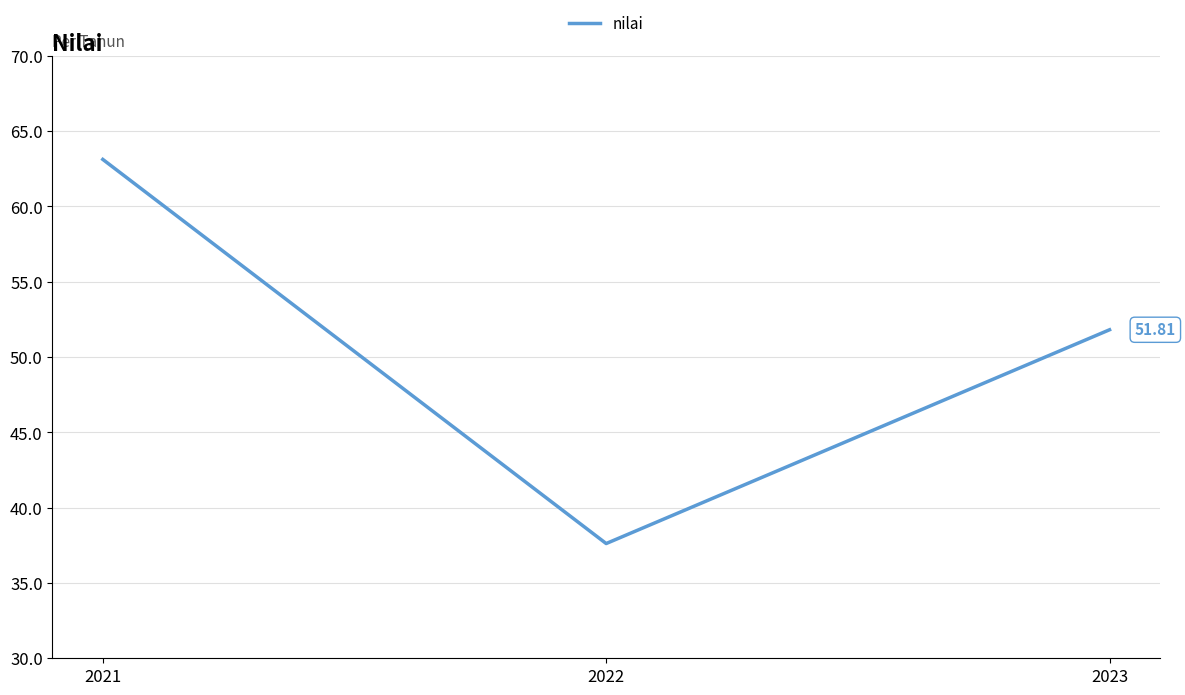

List the labels in order of value, smallest first.

2022, 2023, 2021